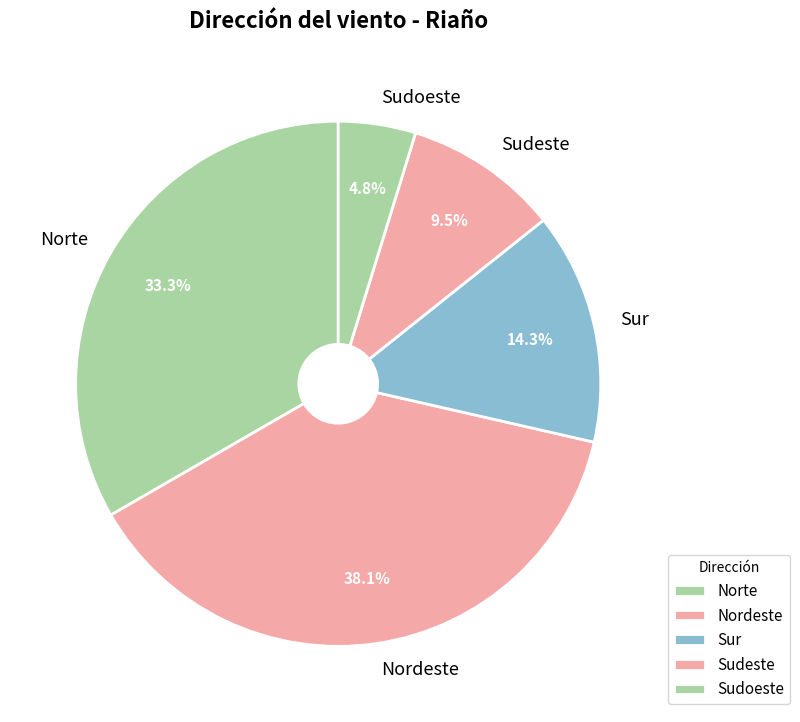

Between Sudeste and Norte, which is larger?

Norte